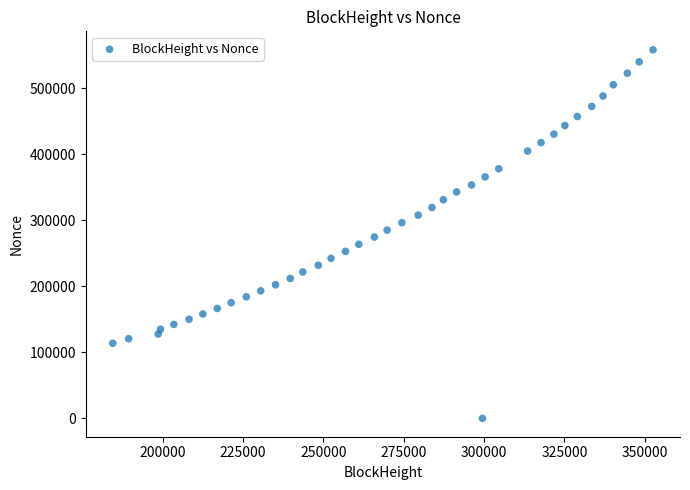

What is the range of Y values (max minus min)?

558537